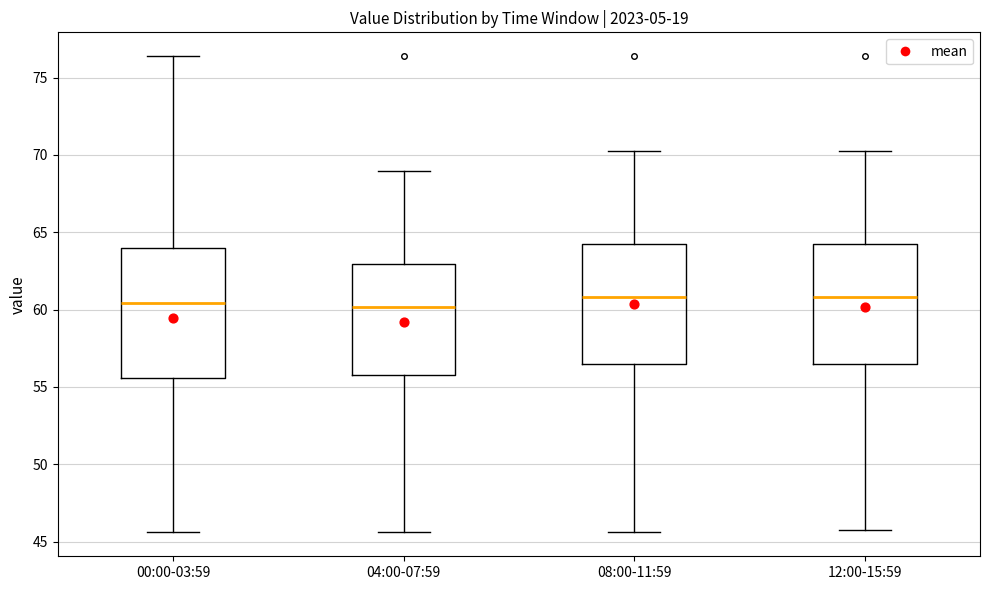

Reading left to right, read every box against the y-axis: the position of its median line, the range the box covers, and the ends of its whiskers. The values are not printed on the chart, so give them approximately, as read against the axis.

00:00-03:59: median 60.5, box 55.5 to 64.0, whiskers 45.5 to 76.5
04:00-07:59: median 60.0, box 56.0 to 63.0, whiskers 45.5 to 69.0
08:00-11:59: median 61.0, box 56.5 to 64.5, whiskers 45.5 to 70.5
12:00-15:59: median 61.0, box 56.5 to 64.0, whiskers 46.0 to 70.5